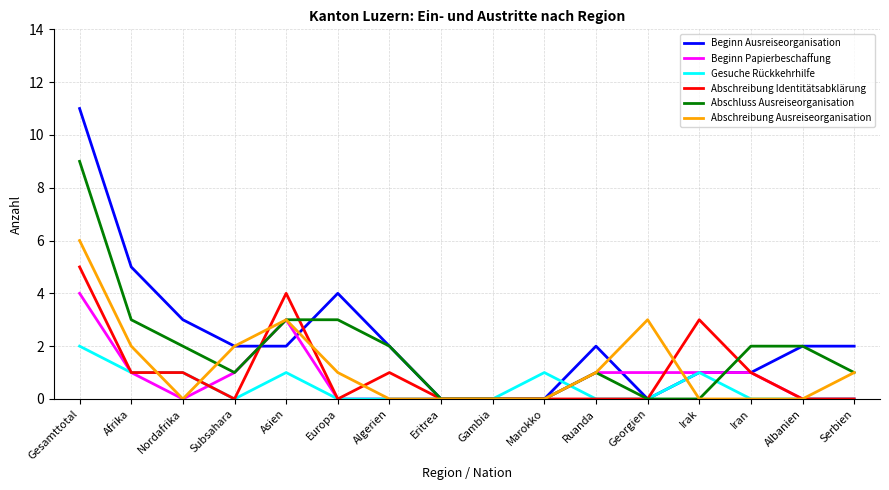

Is it true that Gesuche Rückkehrhilfe equals 0 at Subsahara?

True